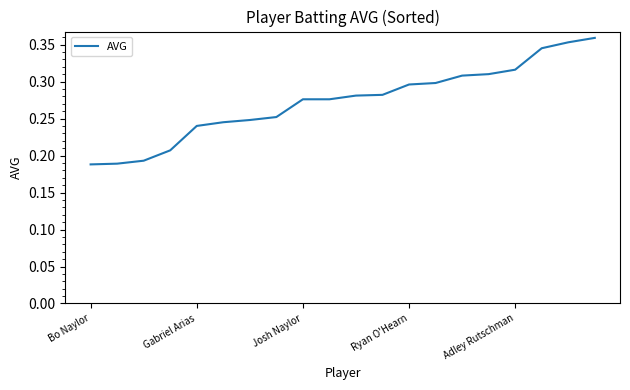

How many lines are shown in the chart?

1